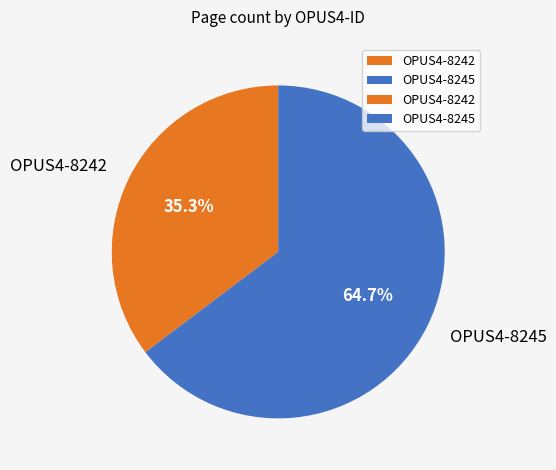

What portion of the pie excludes OPUS4-8242?

64.7%